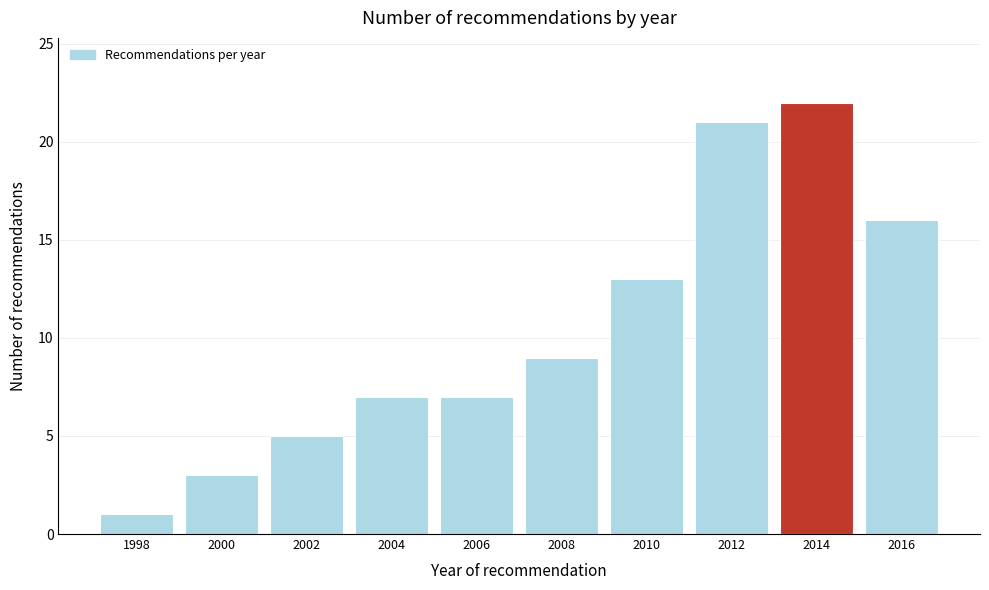

Reading left to right, extract all data points from this chart.

1	3	5	7	7	9	13	21	22	16